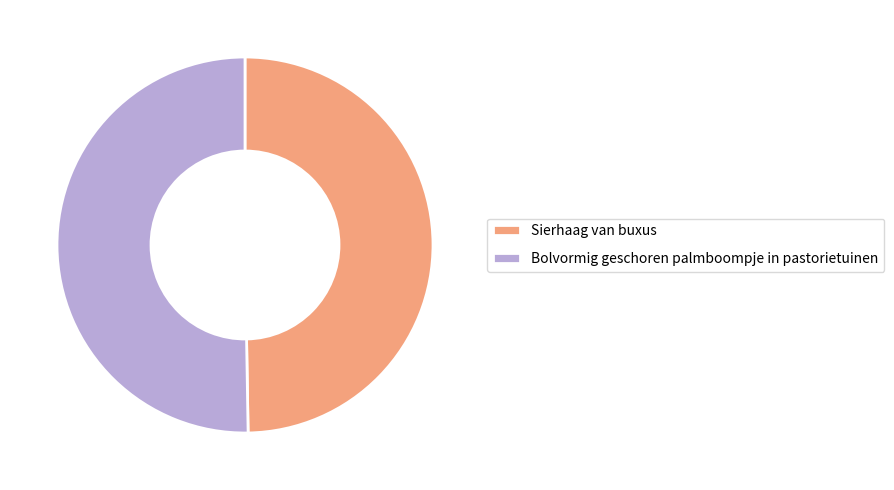

Count the number of slices in the pie.

2